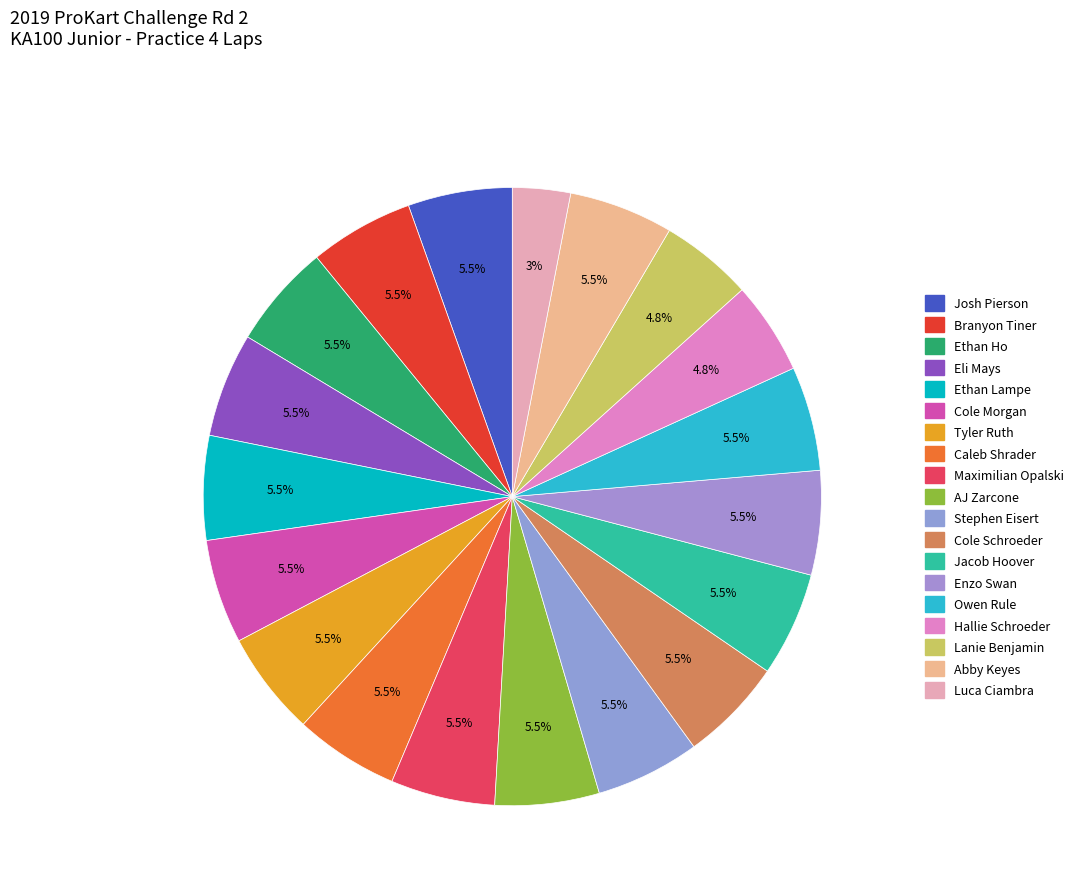

Which has a higher value, Tyler Ruth or Eli Mays?

Tyler Ruth